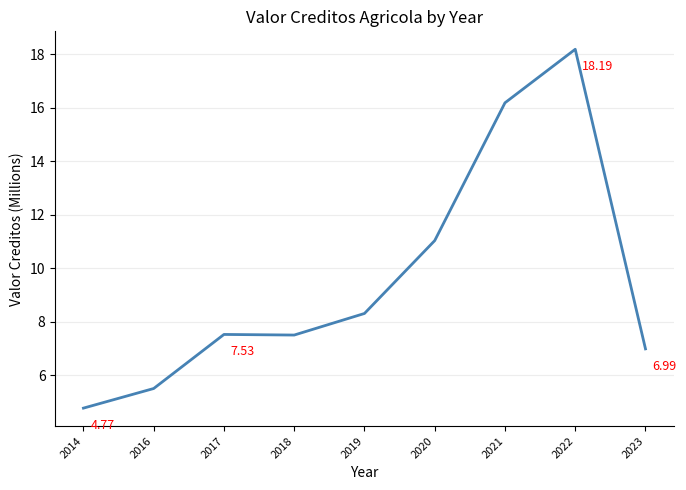

What is the ratio of the value at 2016 to the value at 2023?

0.8